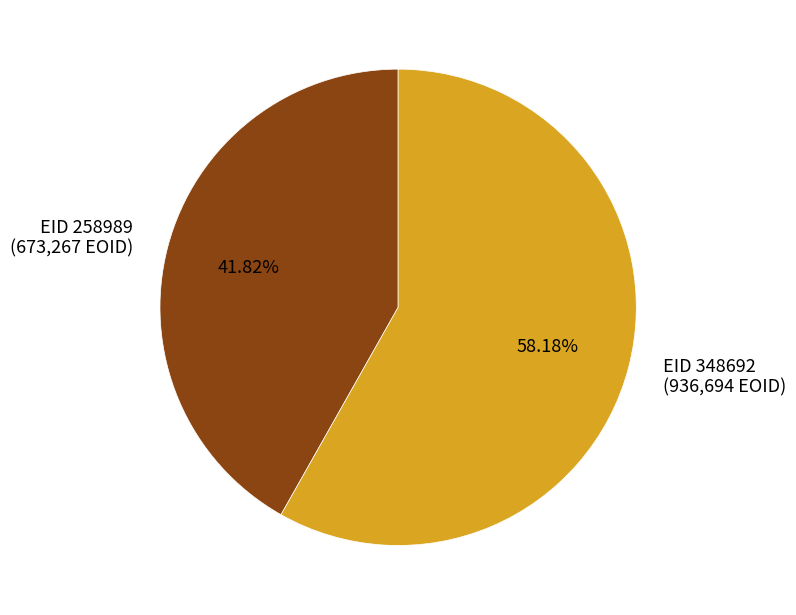

Count the number of slices in the pie.

2